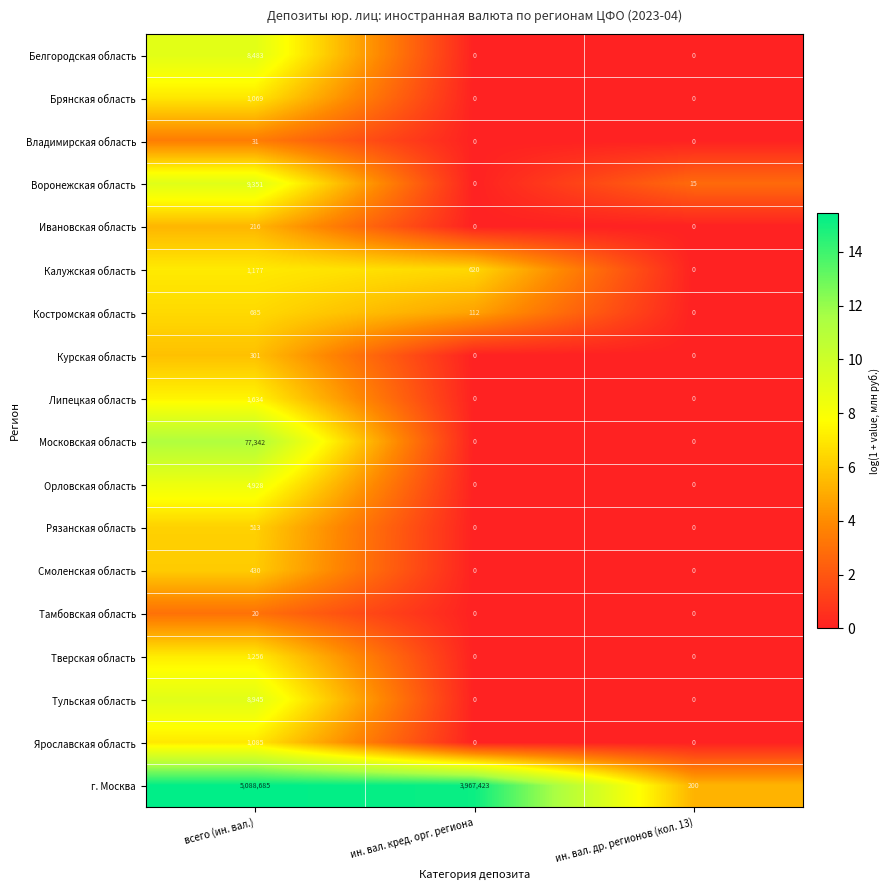

At which category is the sum across all series the highest?

всего (ин. вал.)